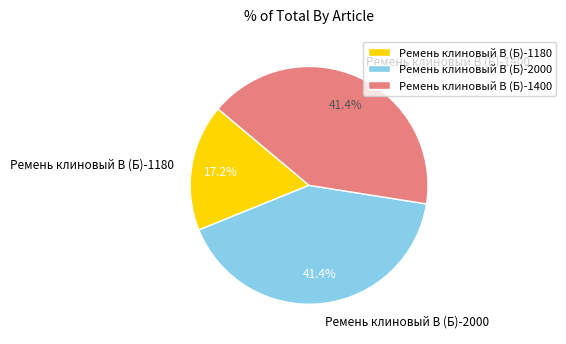

To the nearest percent, what is the difference between the largest and smallest slice percentages?

24%